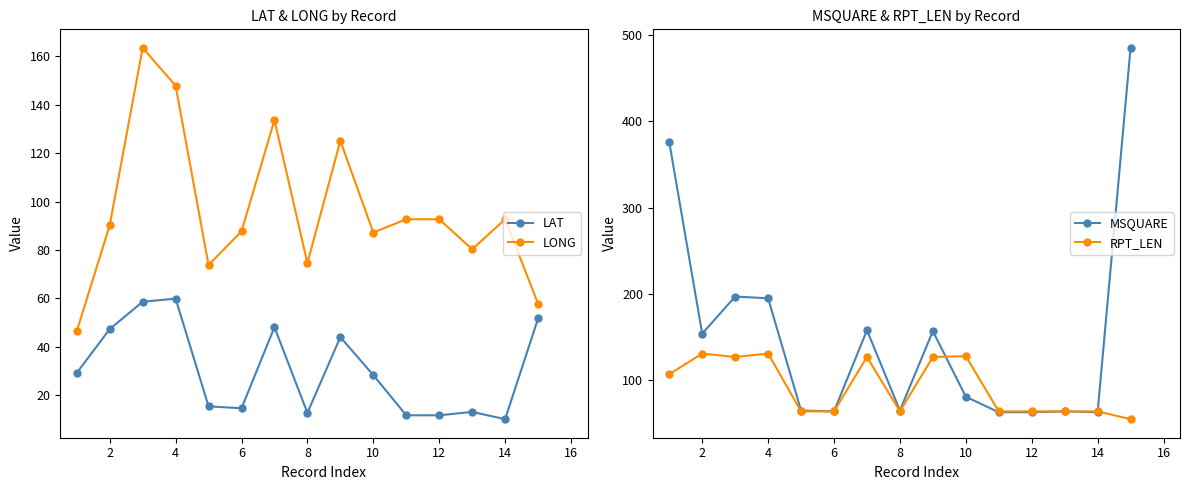

True or false: LONG has more than 1 points higher than both neighbors.

True